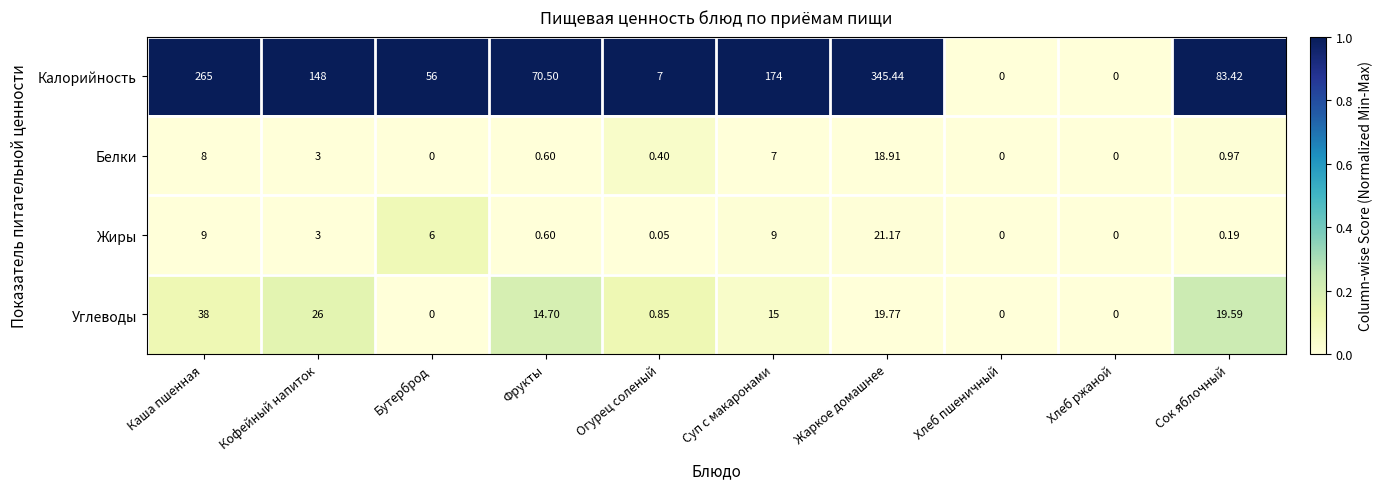

List the series in order of their peak value, lowest first.

Белки, Жиры, Углеводы, Калорийность